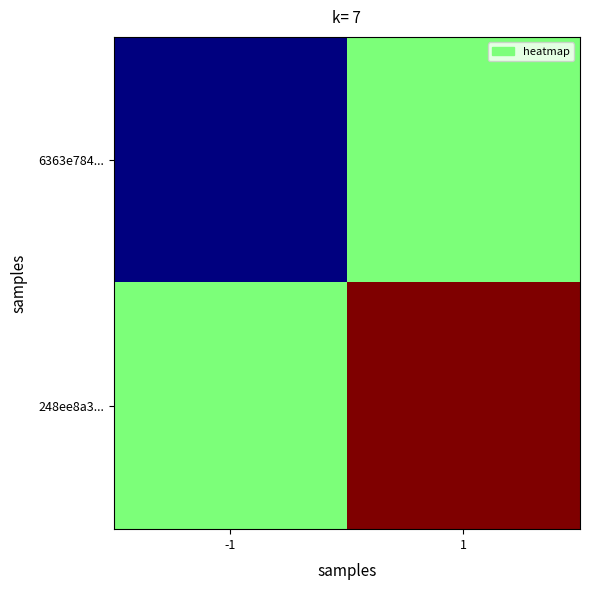

Reading right to left, extract all data points from this chart.

6363e784...: 1=0.5	-1=0.0
248ee8a3...: 1=1.0	-1=0.5